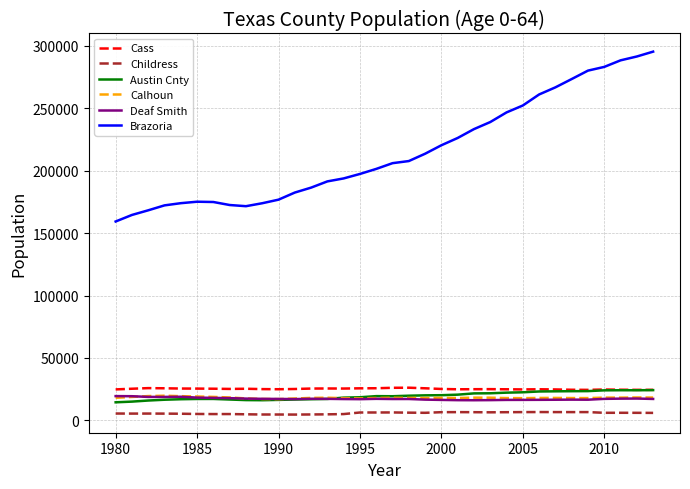

How many lines are shown in the chart?

6